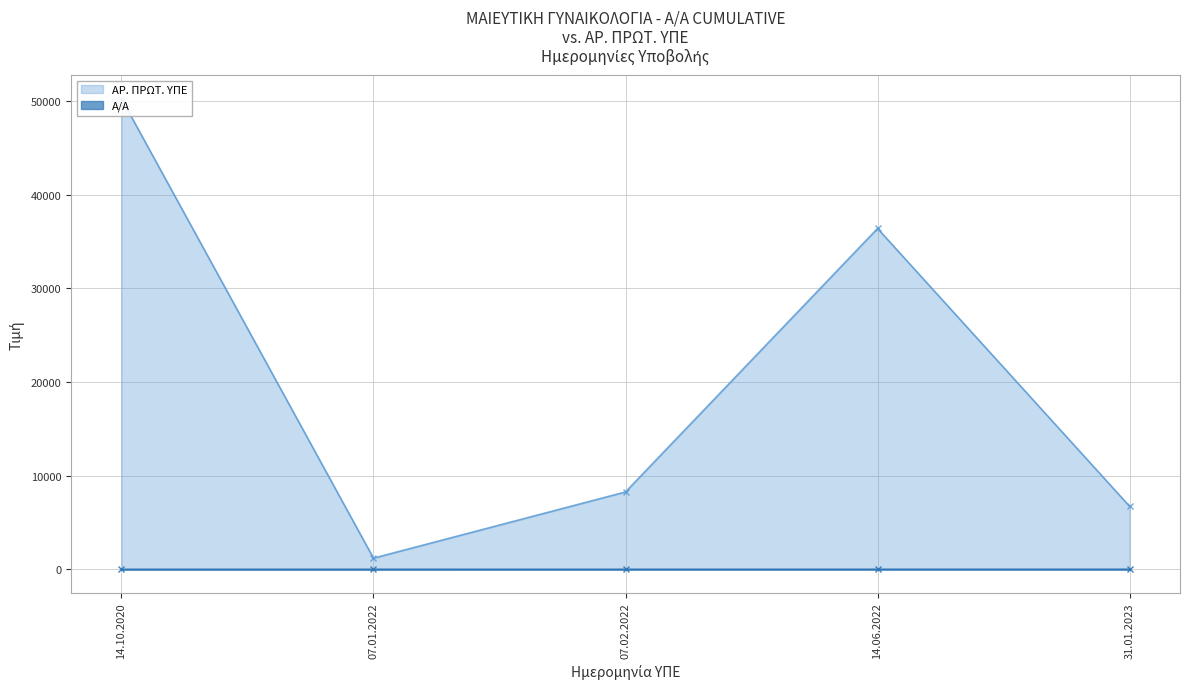

What is the label of the 5th point from the right?

14.10.2020